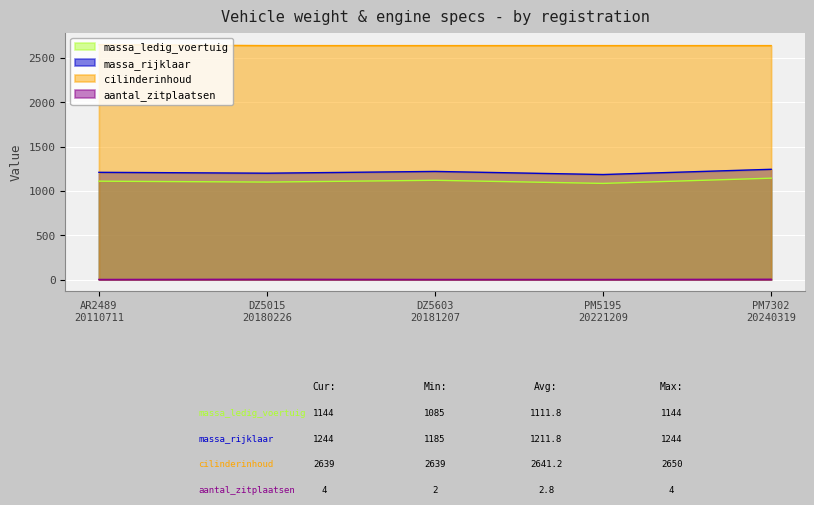

What is the smallest value displayed?

2